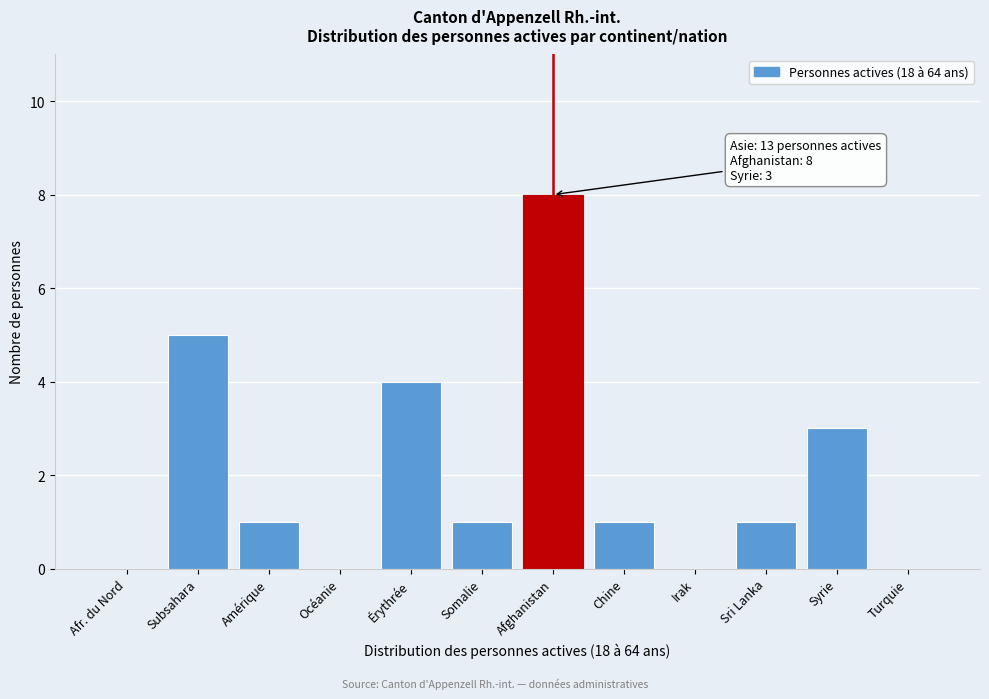

Reading left to right, what are all the values shown in this chart?

Afr. du Nord=0	Subsahara=5	Amérique=1	Océanie=0	Érythrée=4	Somalie=1	Afghanistan=8	Chine=1	Irak=0	Sri Lanka=1	Syrie=3	Turquie=0